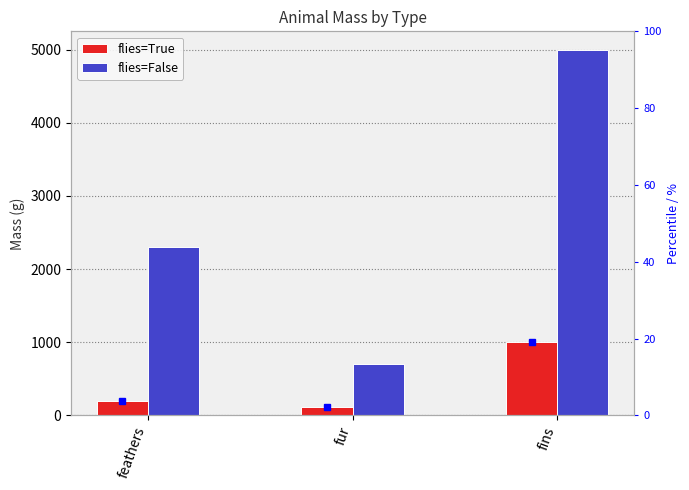

Between fur and fins, which is larger?

fins